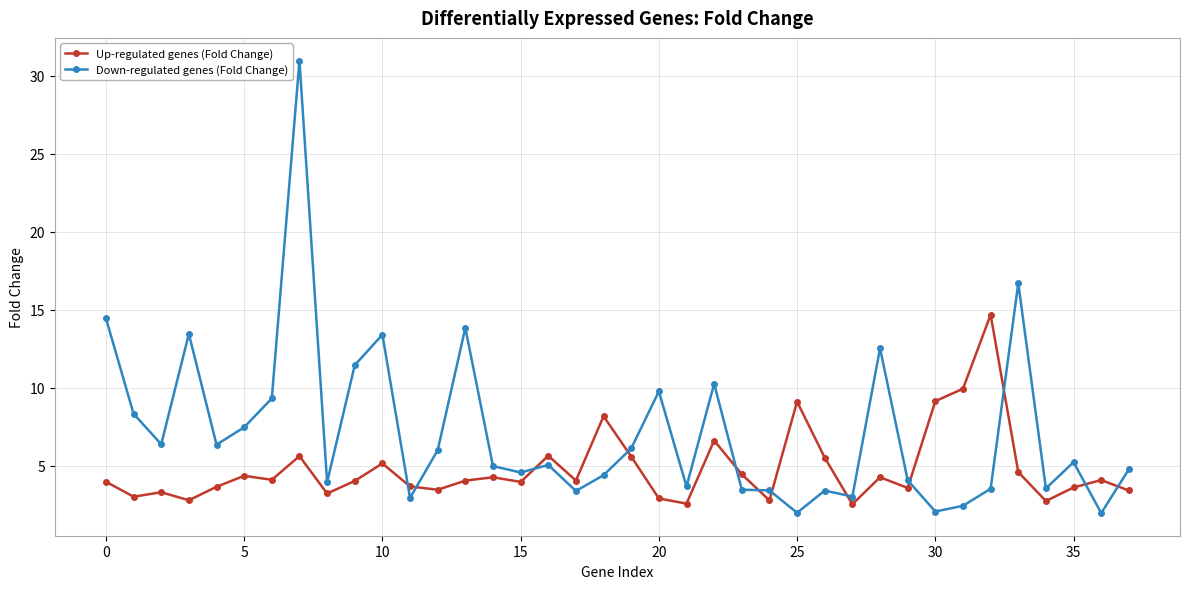

How many lines are shown in the chart?

2